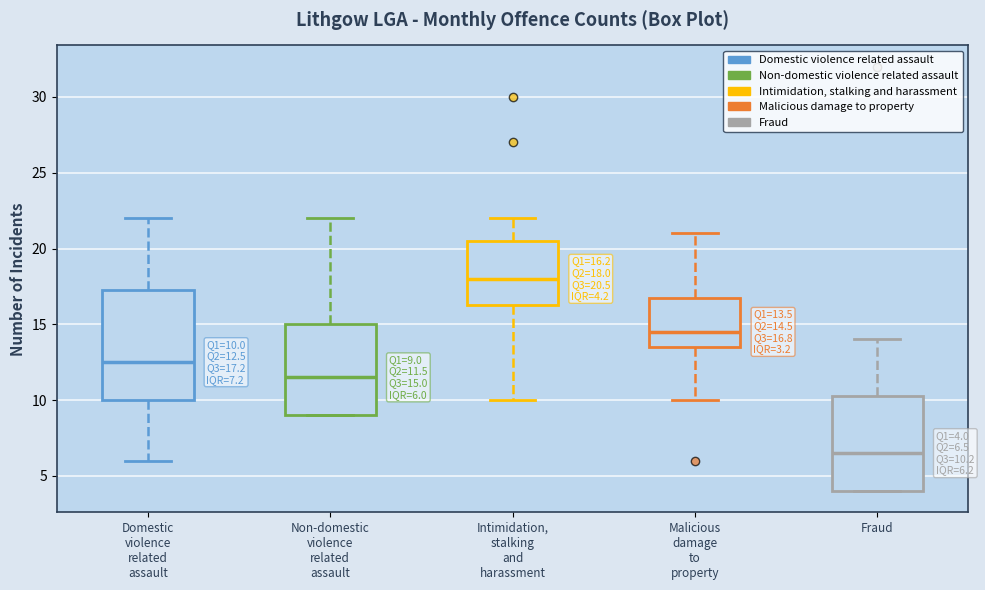

Which box is the tallest, from its lower edge to its upper edge?

Domestic violence related assault